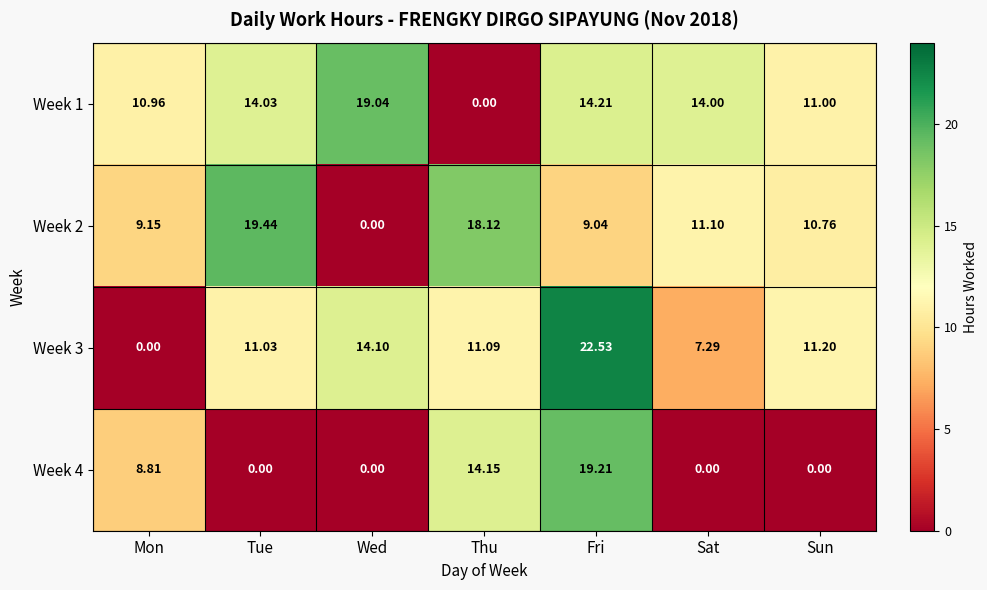

At which category is the sum across all series the highest?

Fri